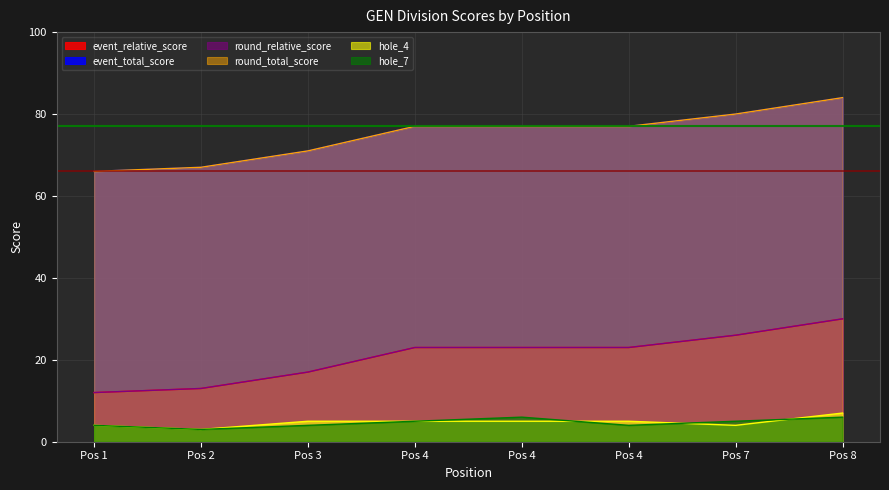

What is the difference between the highest and lowest values at 4?

72